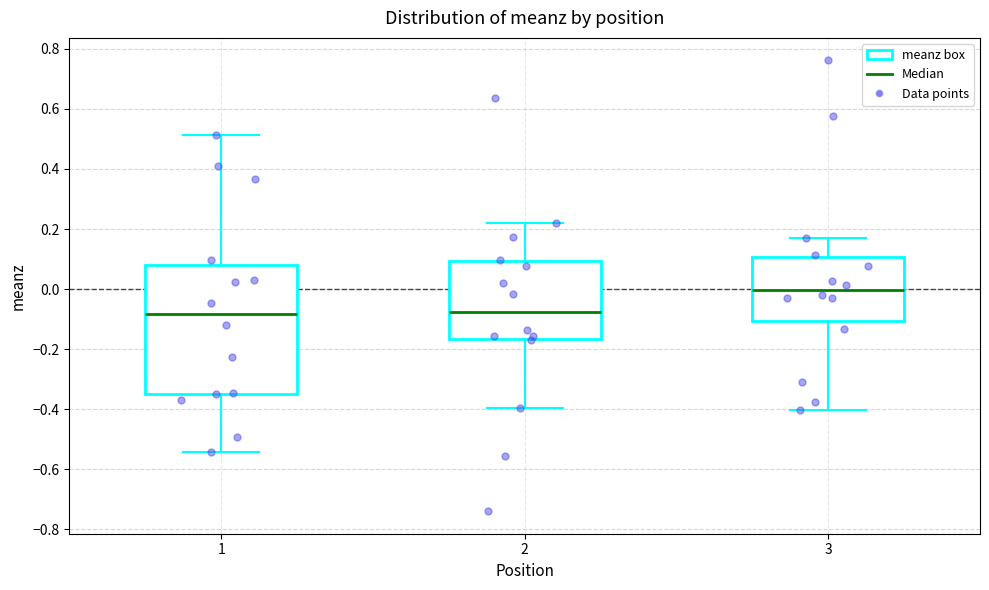

Reading left to right, transcribe this box plot: for each box, give where its median line is, the range the box spans, and where its two whiskers end, as read against the y-axis. The values are not printed on the chart, so give them approximately, as read against the axis.

1: median -0.08, box -0.34 to 0.08, whiskers -0.54 to 0.52
2: median -0.08, box -0.16 to 0.10, whiskers -0.40 to 0.22
3: median 0.00, box -0.10 to 0.10, whiskers -0.40 to 0.18